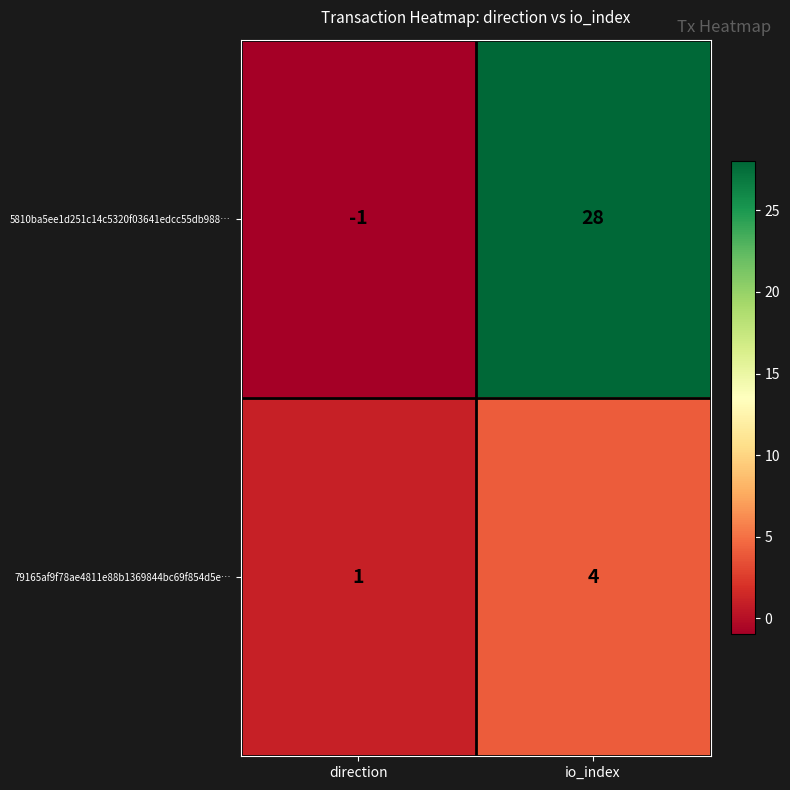

What is the difference between the 79165af9f78ae4811e88b1369844bc69f854d5e… values at direction and io_index?

3